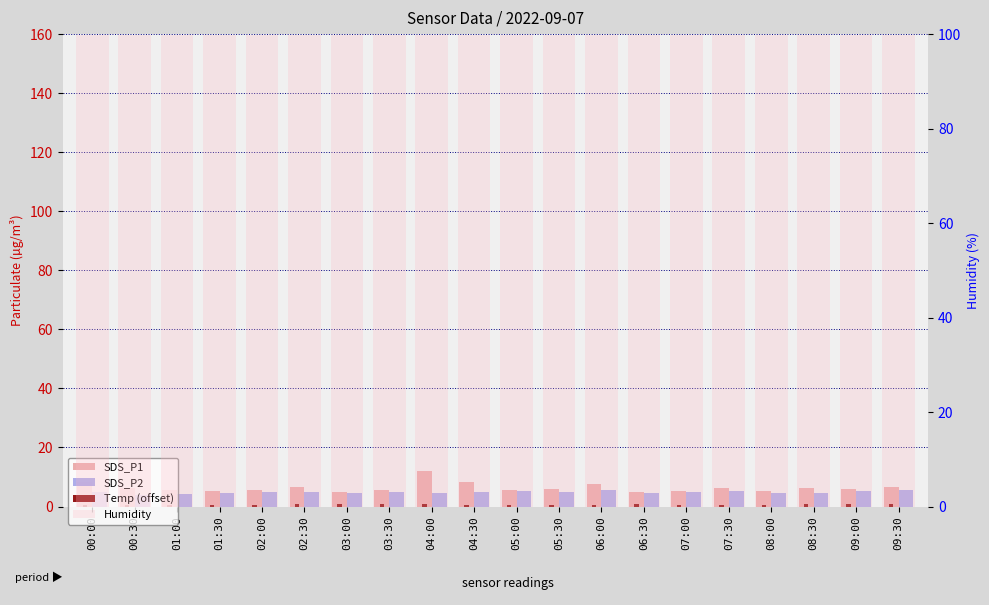

What is the difference between the SDS_P2 values at 06:00 and 02:00?

0.8